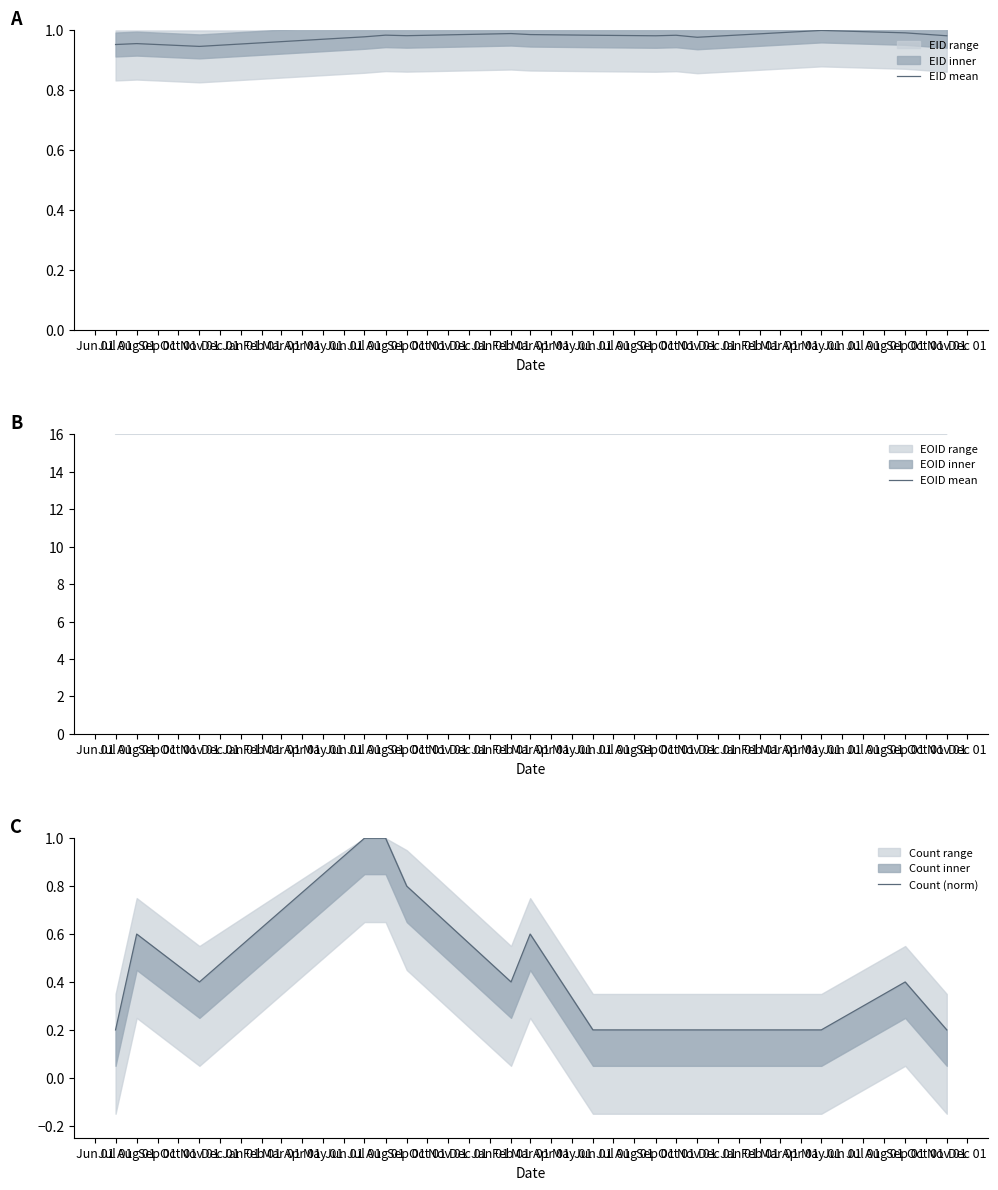

How many data points in EOID mean are less than 160?

6